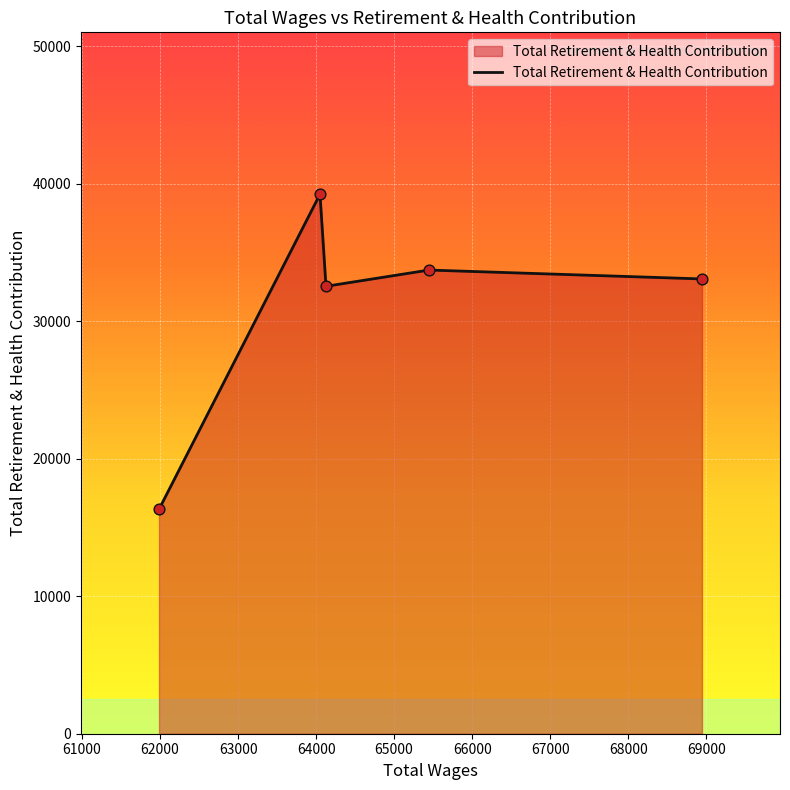

What is the difference between the second highest and second lowest values?

1180